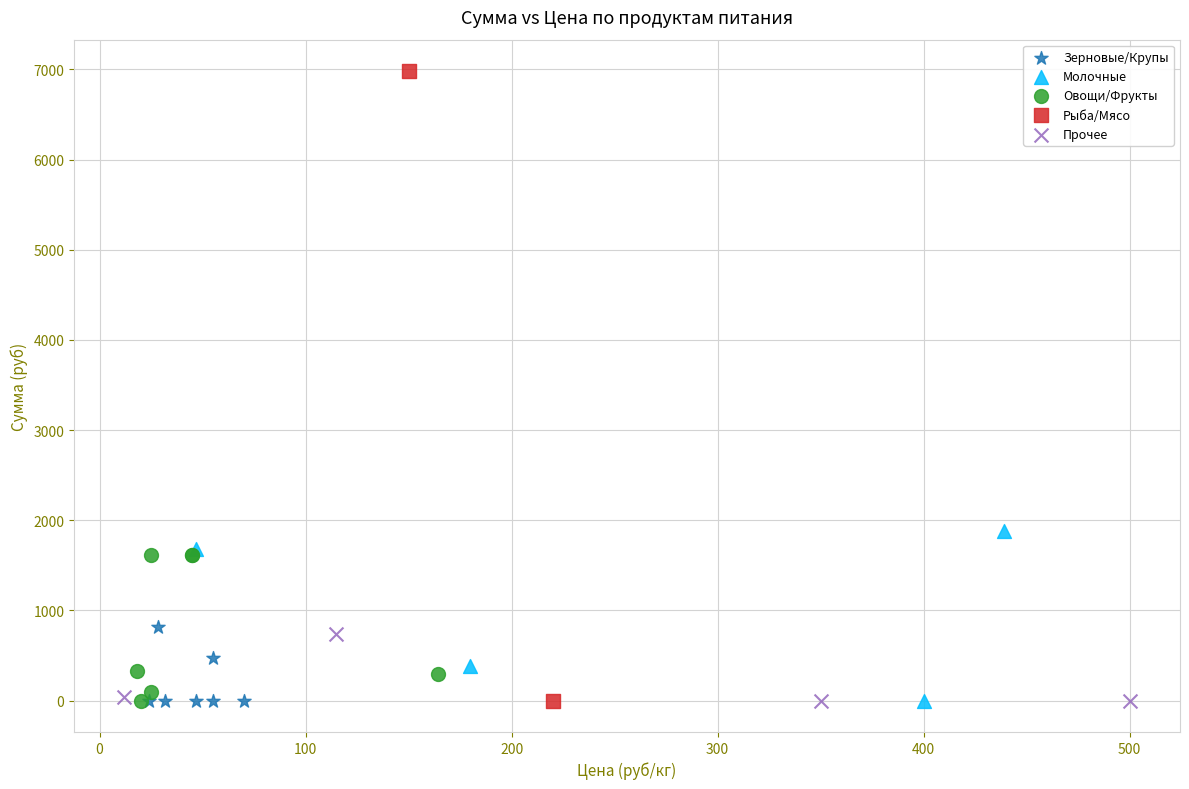

What are all the series names shown in the legend?

Зерновые/Крупы, Молочные, Овощи/Фрукты, Рыба/Мясо, Прочее